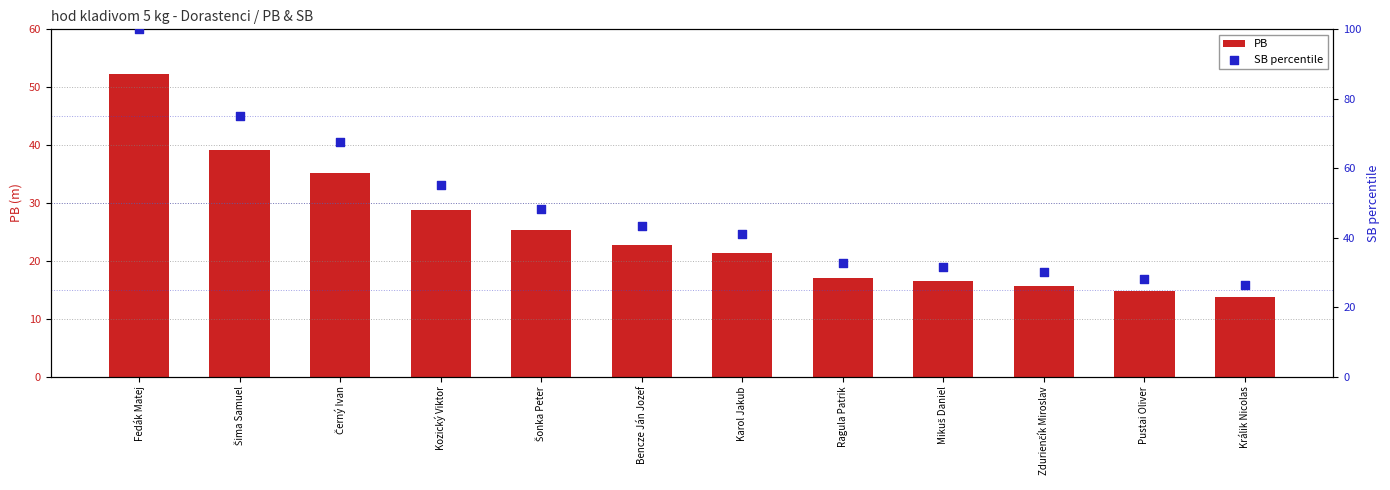

Is the value of PB at Mikuš Daniel greater than the value of SB percentile at Králik Nicolas?

No